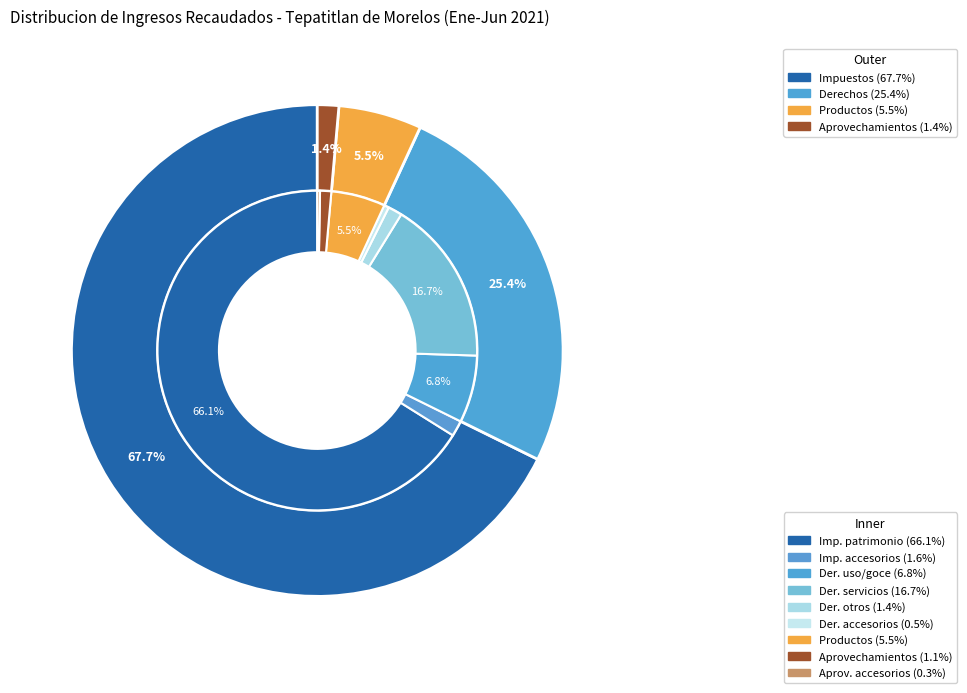

To the nearest percent, what is the difference between the Aprovechamientos and Productos slice percentages?

4%